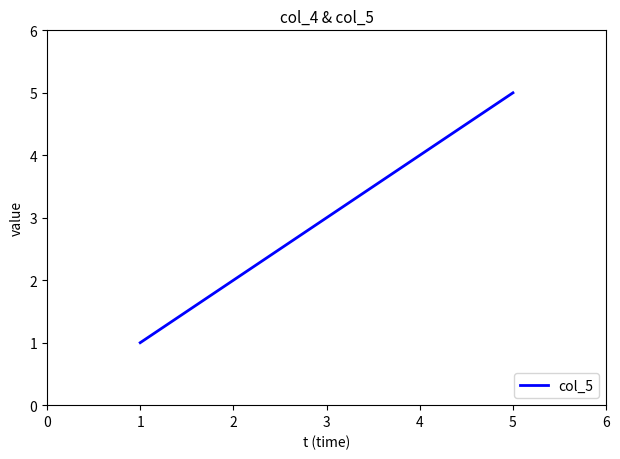

How many lines are shown in the chart?

1